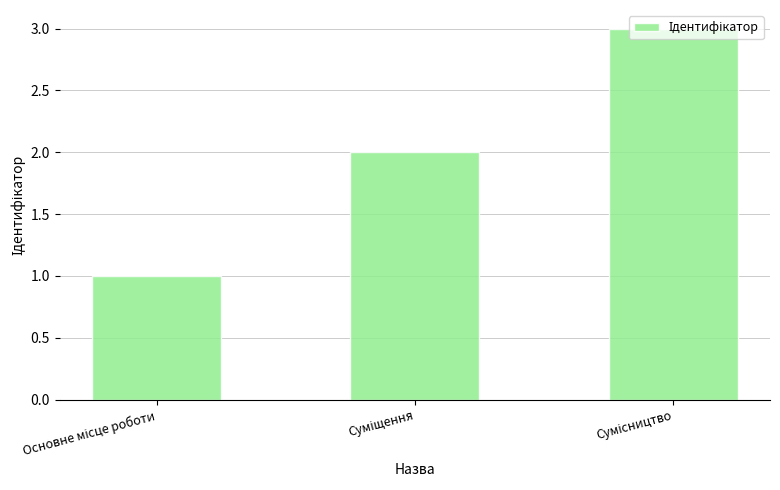

What is the minimum value shown in the chart?

1